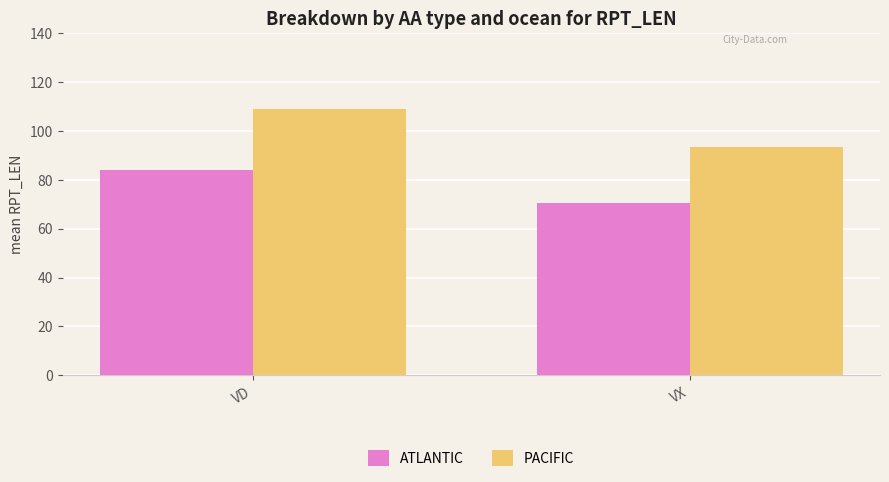

At which label does ATLANTIC first exceed 84?

VD